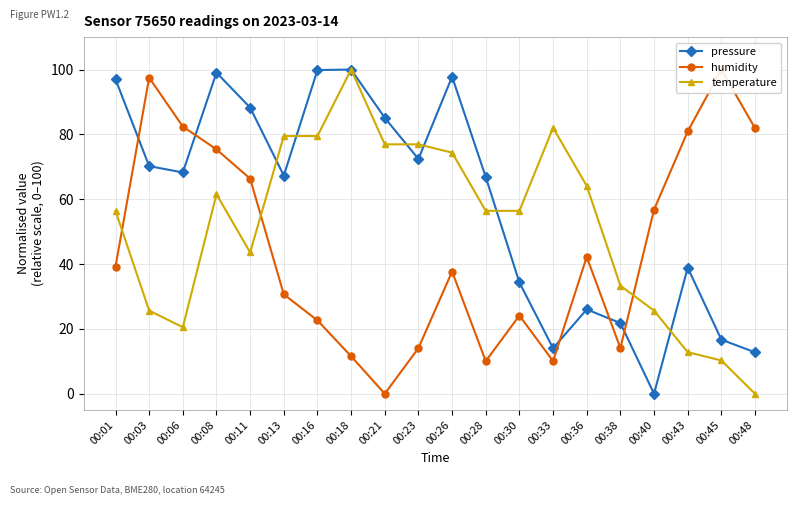

How many values in the pressure series exceed 68?

10